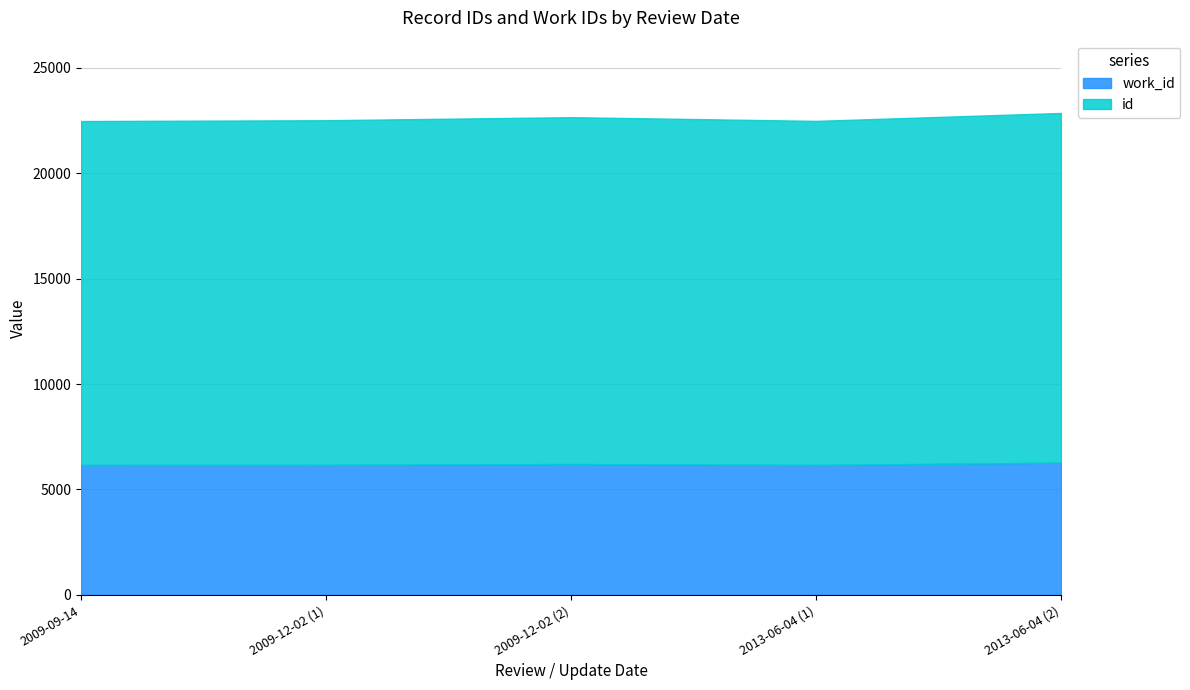

Which category has the lowest value in the id series?

2009-12-02